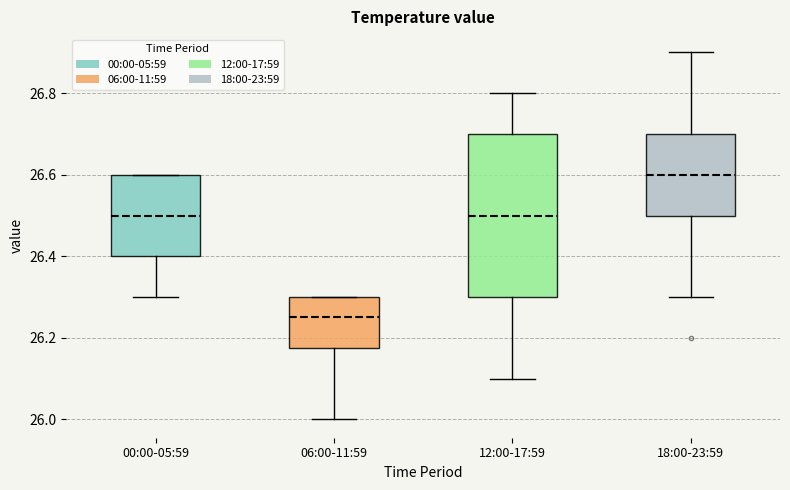

Reading left to right, transcribe this box plot: for each box, give where its median line is, the range the box spans, and where its two whiskers end, as read against the y-axis. The values are not printed on the chart, so give them approximately, as read against the axis.

00:00-05:59: median 26.50, box 26.40 to 26.60, whiskers 26.30 to 26.60
06:00-11:59: median 26.26, box 26.18 to 26.30, whiskers 26.00 to 26.30
12:00-17:59: median 26.50, box 26.30 to 26.70, whiskers 26.10 to 26.80
18:00-23:59: median 26.60, box 26.50 to 26.70, whiskers 26.30 to 26.90